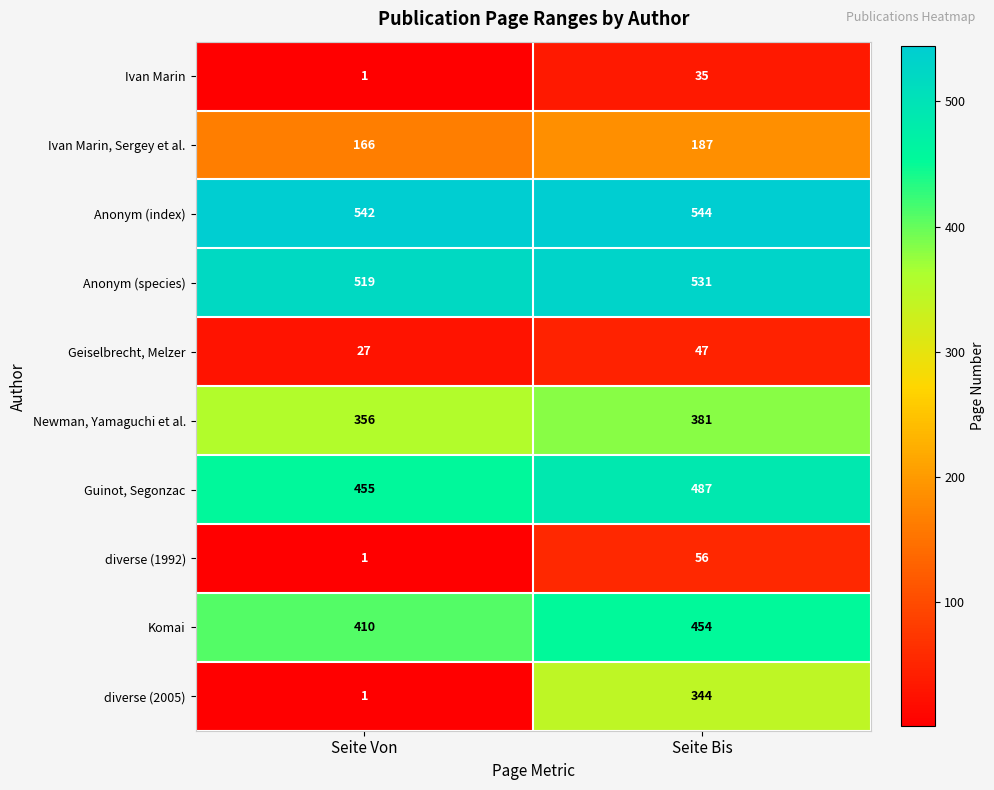

What is the average value of the Geiselbrecht, Melzer series?

37